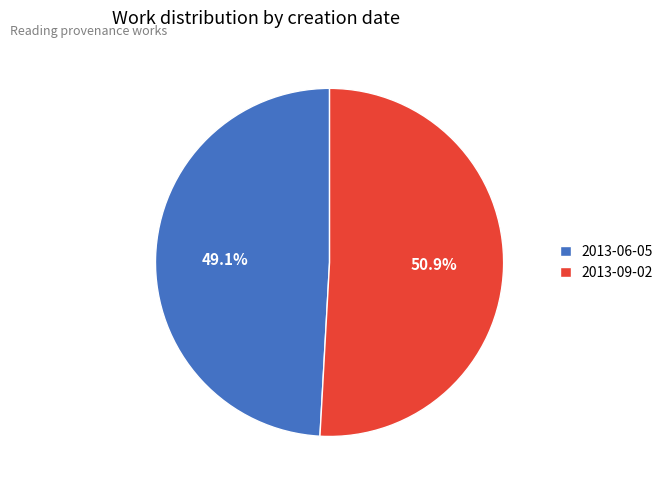

What is the smallest slice in the pie chart?

2013-06-05